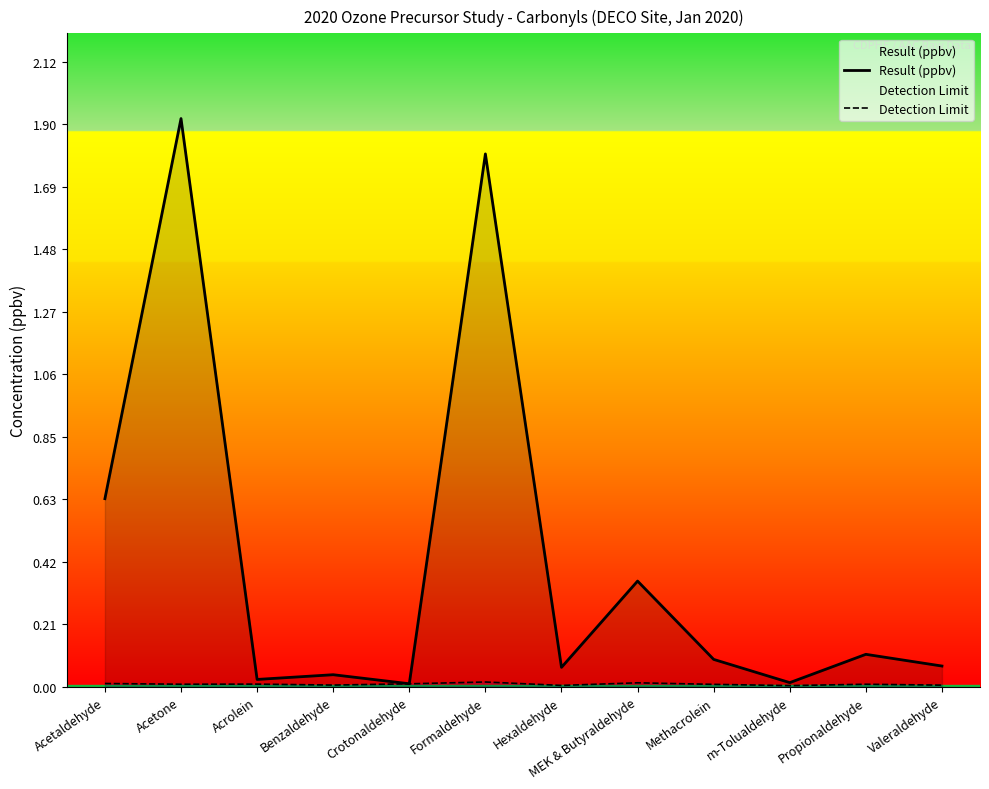

In Detection Limit, how many points are higher than both neighbors (excluding endpoints)?

4